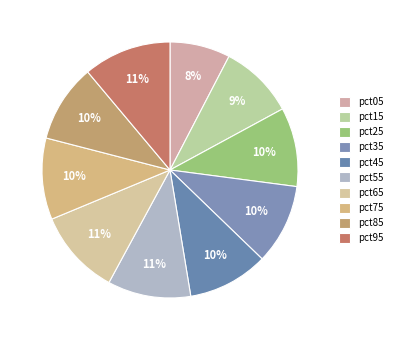

To the nearest percent, what is the average slice percentage?

10%